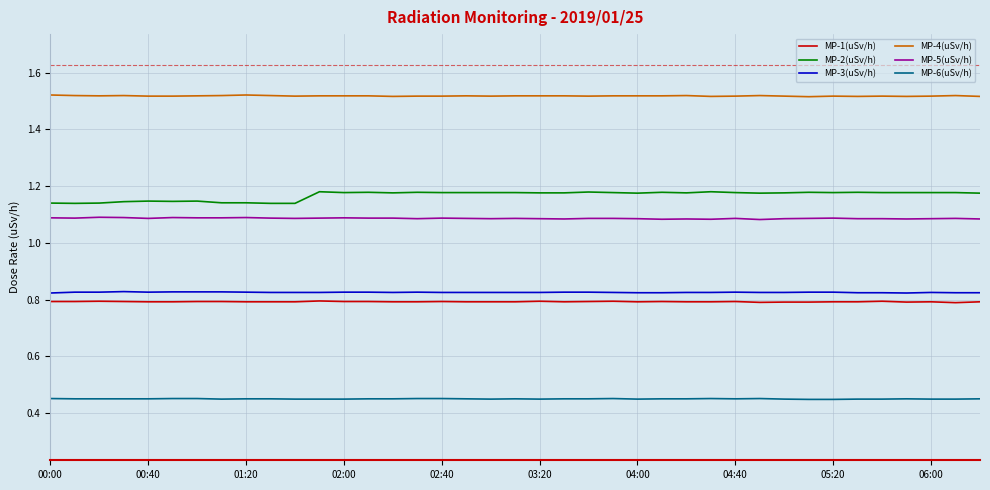

Which series has the largest total across all categories?

MP-4(uSv/h)